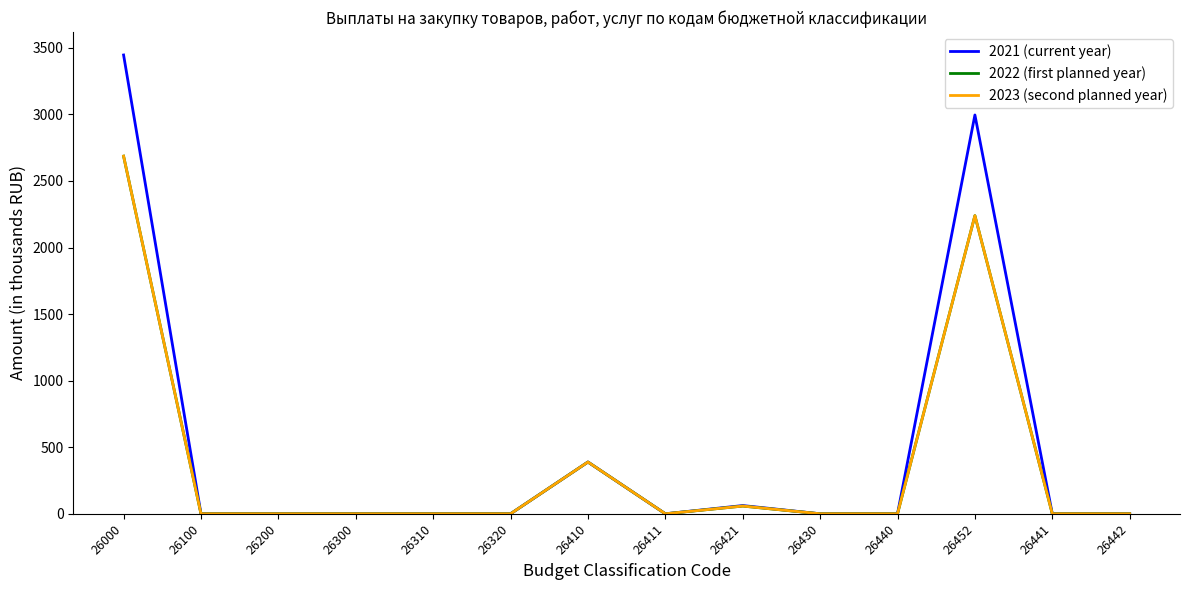

Is this an area chart (filled region under the line)?

No